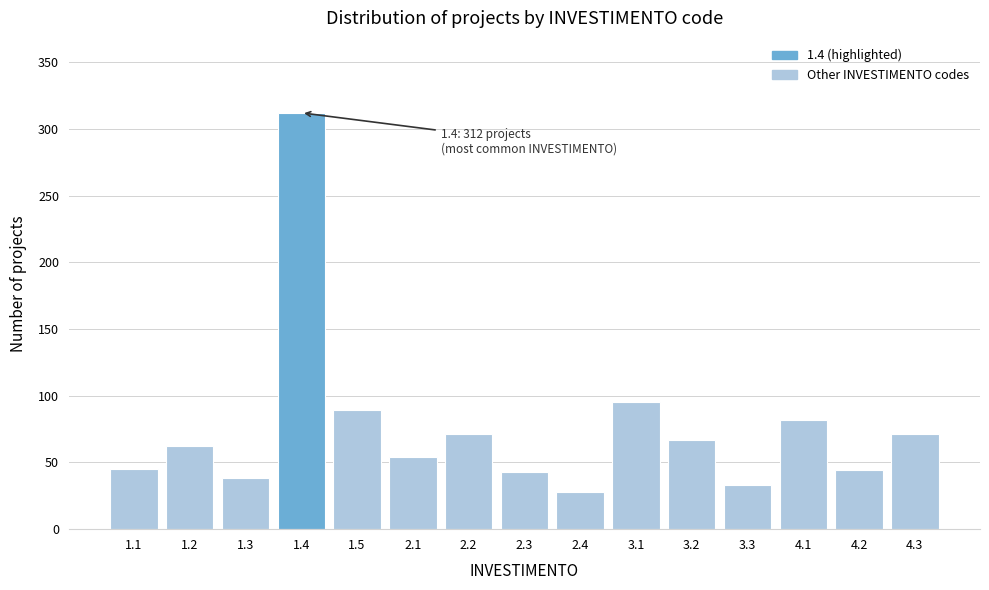

What is the average value?

76